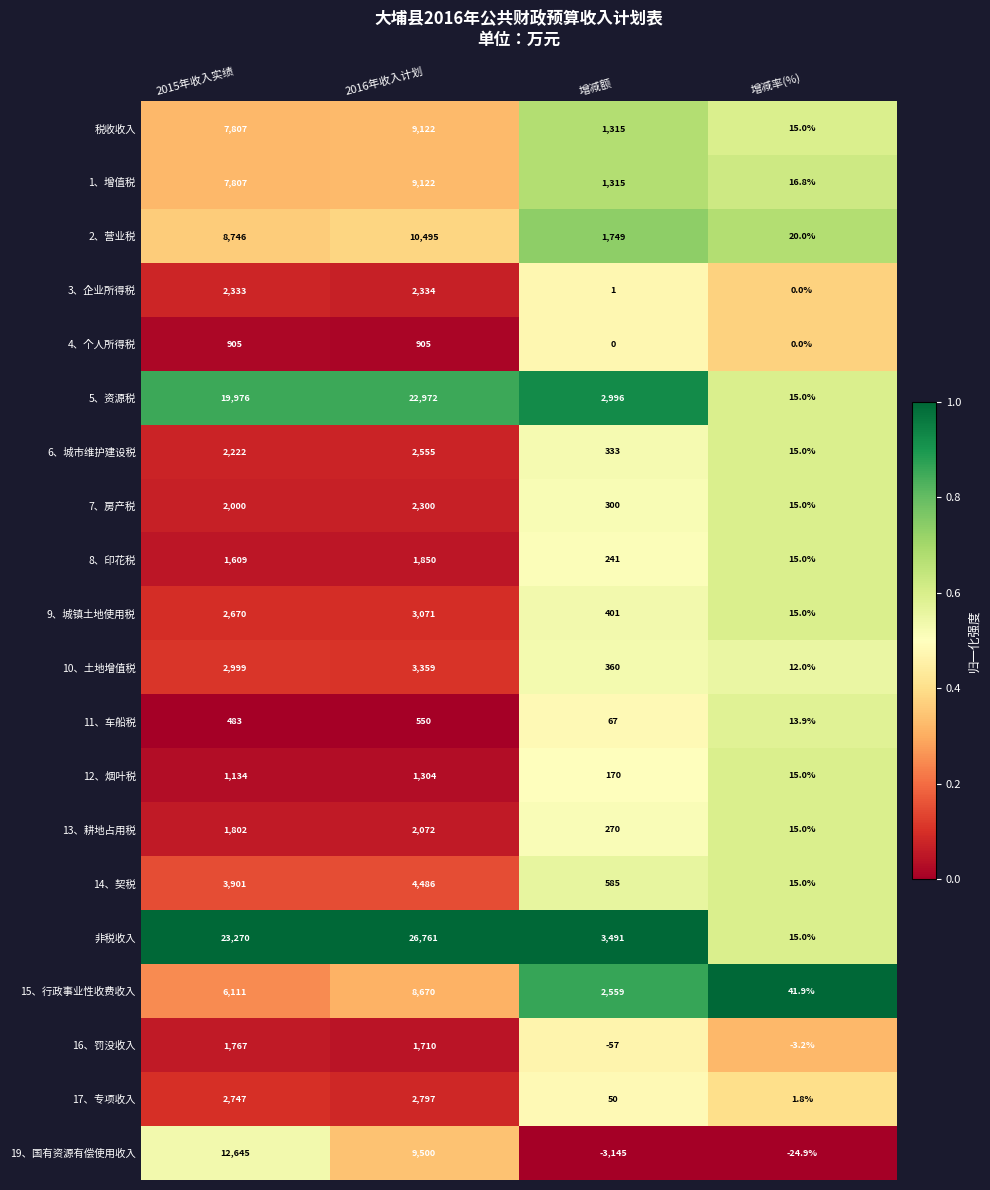

At how many categories does at least one series exceed 0?

4